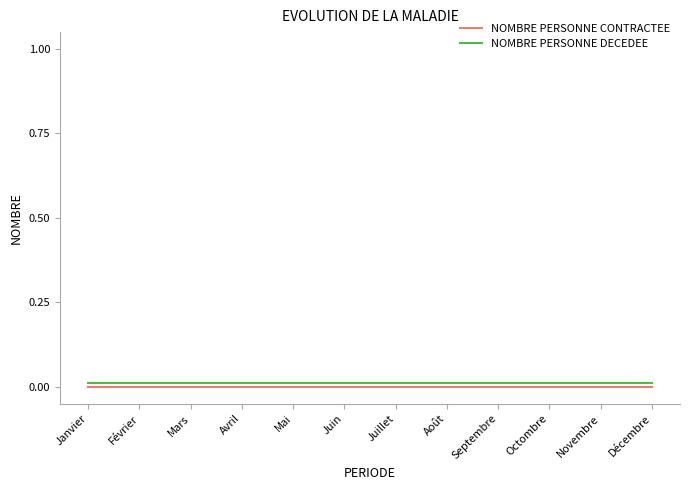

Is the value of NOMBRE PERSONNE CONTRACTEE at Octombre greater than the value of NOMBRE PERSONNE DECEDEE at Février?

No